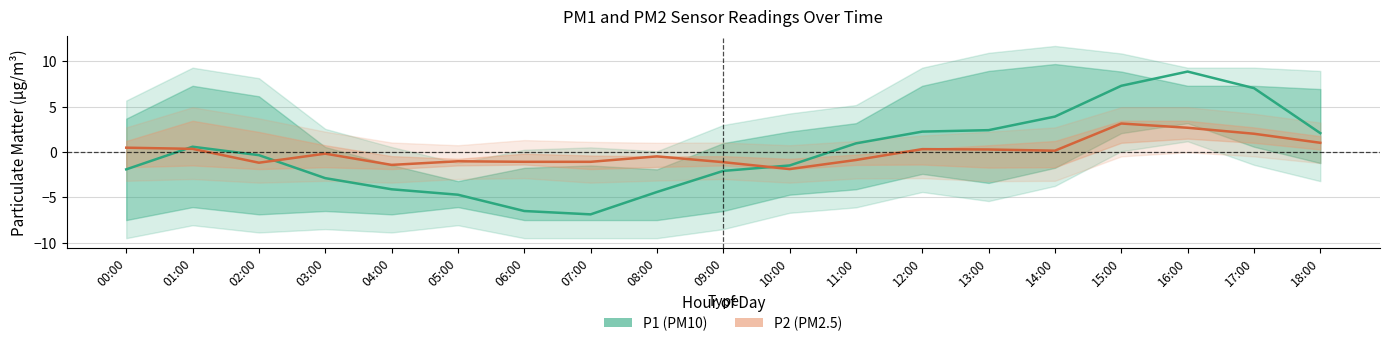

What is the label of the 1st point from the left?

00:00